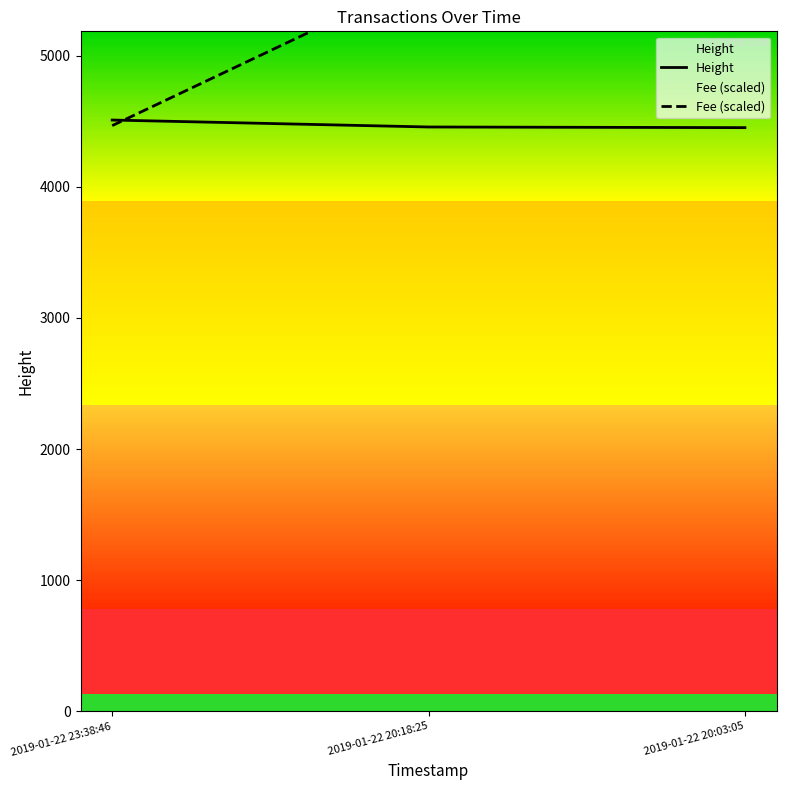

The value of Fee (scaled) at 2019-01-22 20:18:25 is 1651.2. True or false?

False